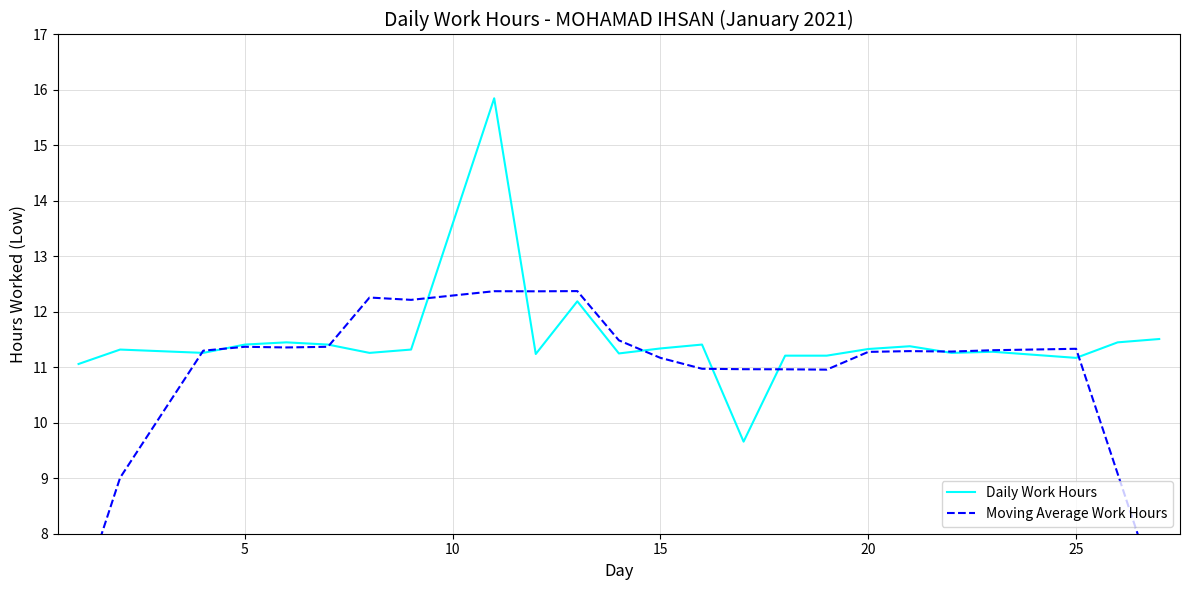

True or false: Daily Work Hours has a value of 7.8 at 15.

False